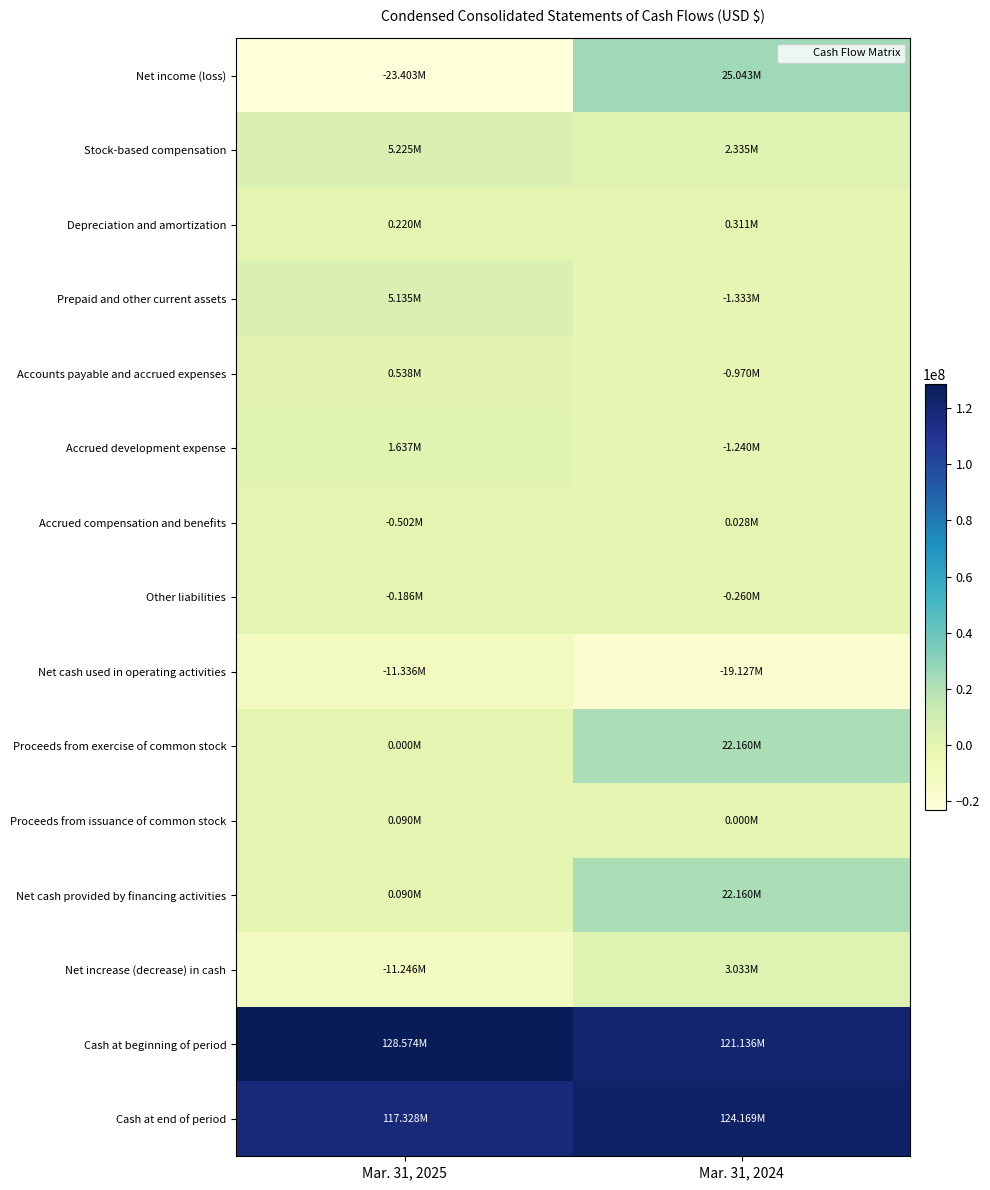

At which category does the chart reach its minimum across all series?

Mar. 31, 2025